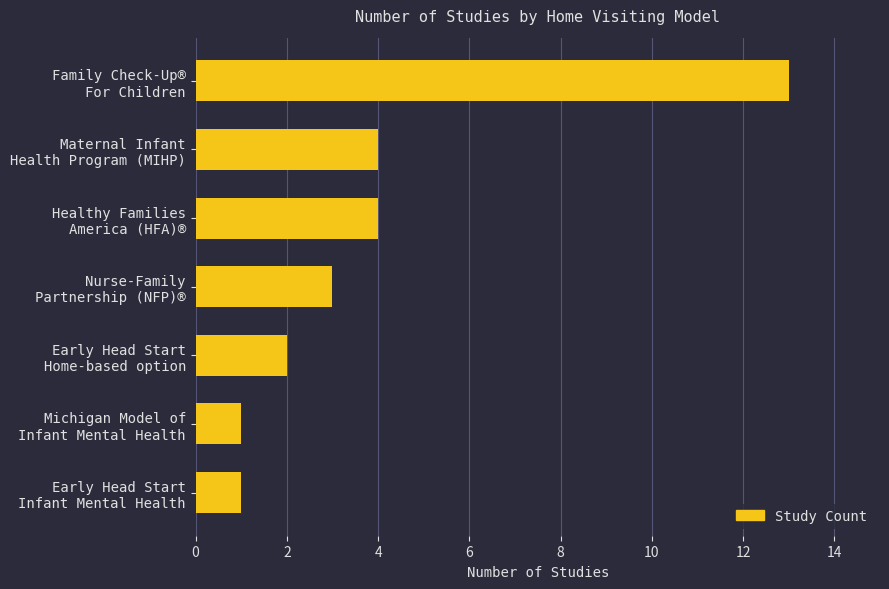

At which category does the chart reach its peak across all series?

Family Check-Up®
For Children